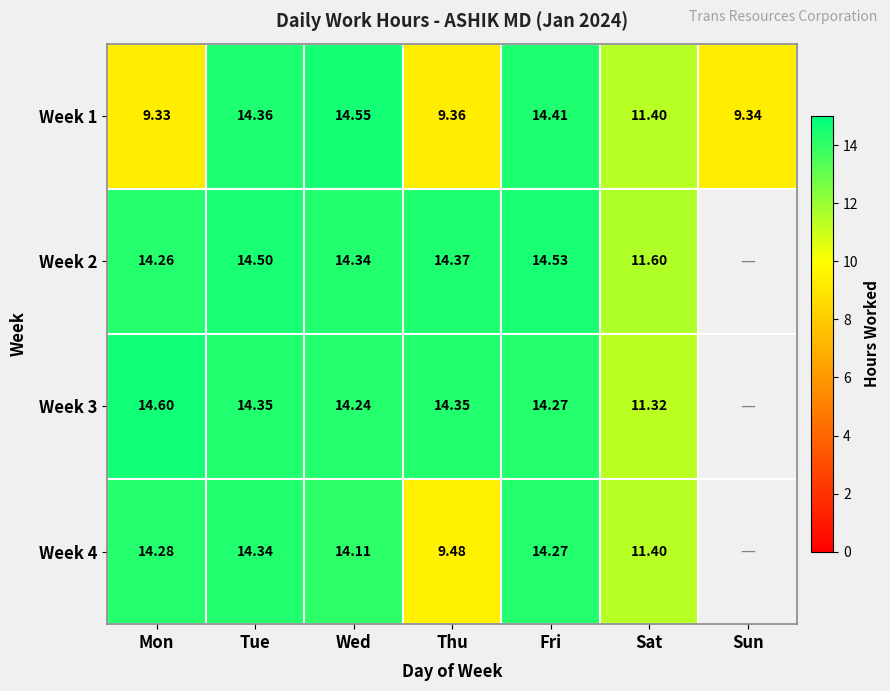

Rank the categories by Week 1 value from highest to lowest.

Wed, Fri, Tue, Sat, Thu, Sun, Mon